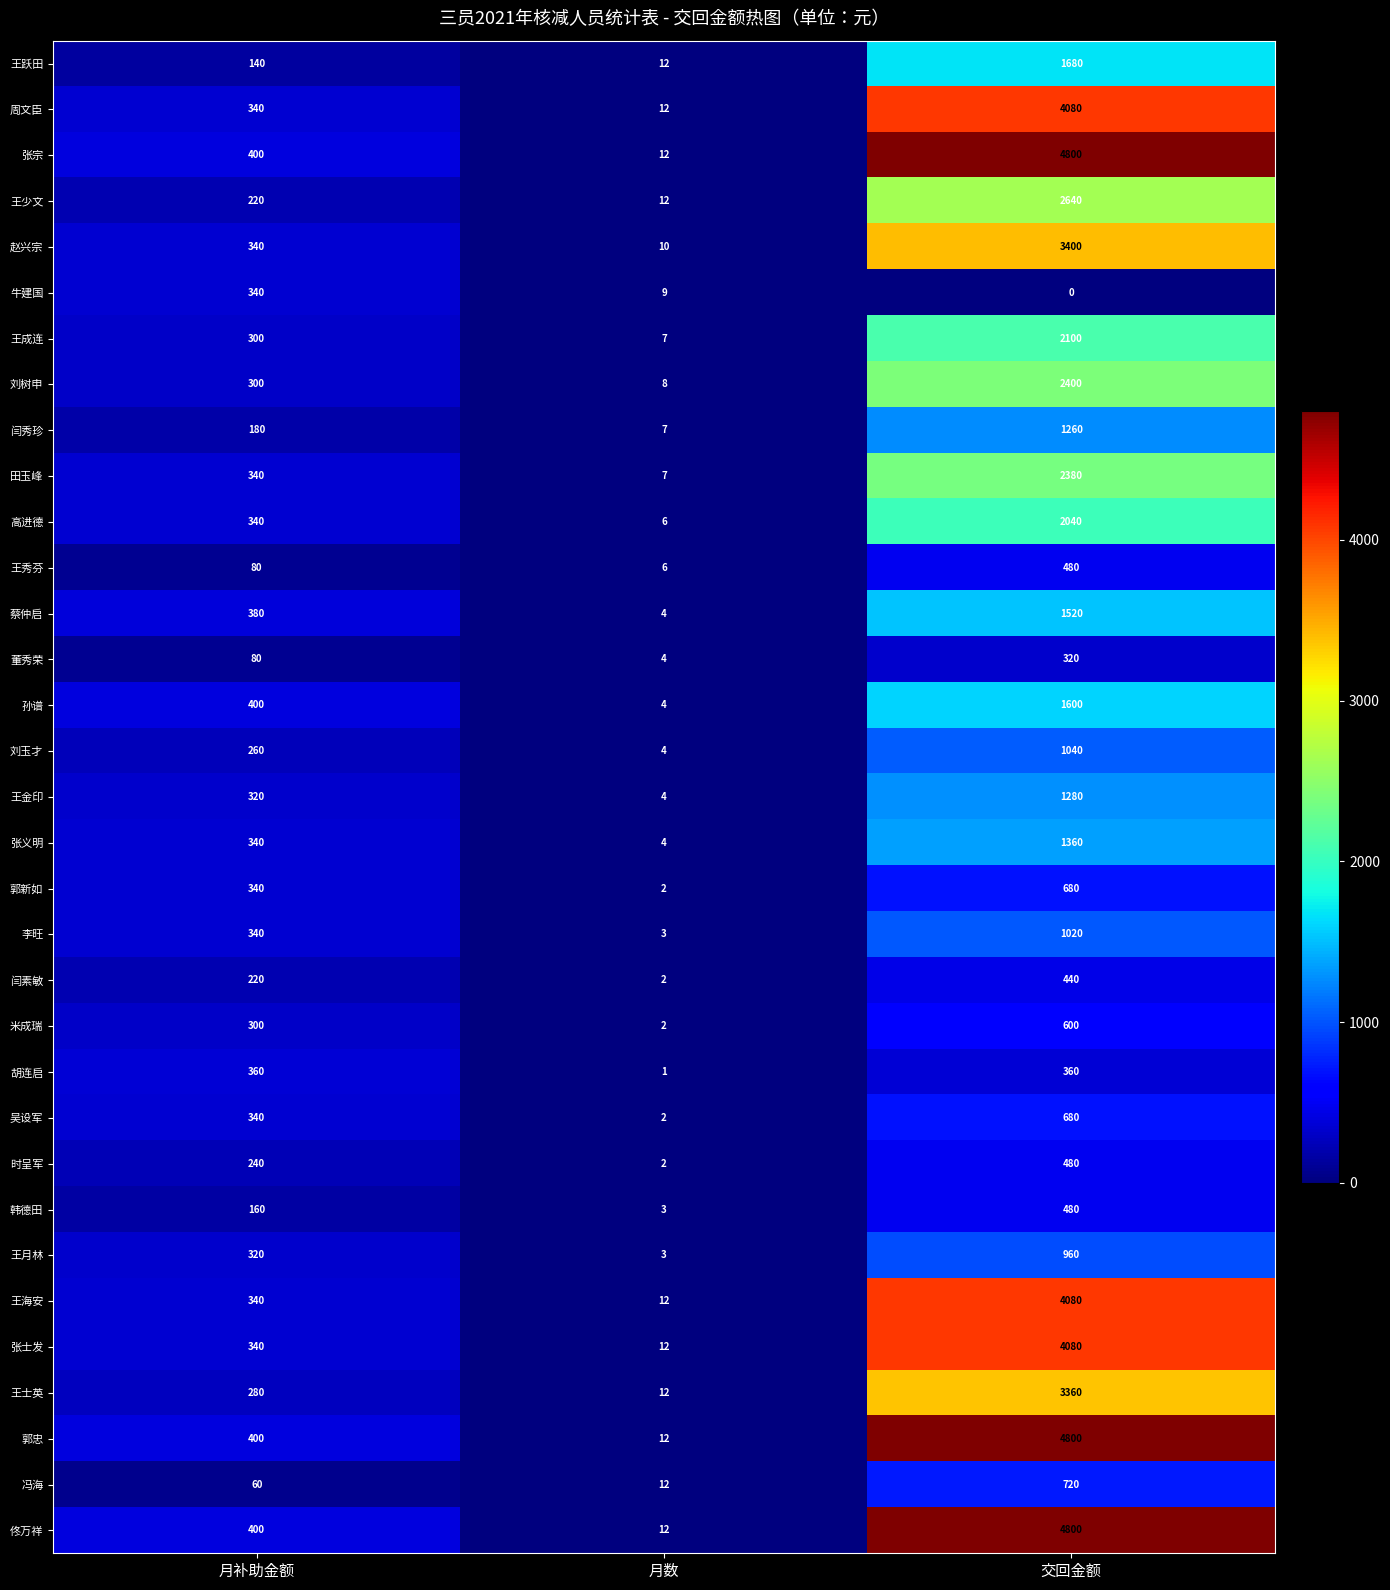

Where is 王海安 nearest to the value 2046?

月补助金额